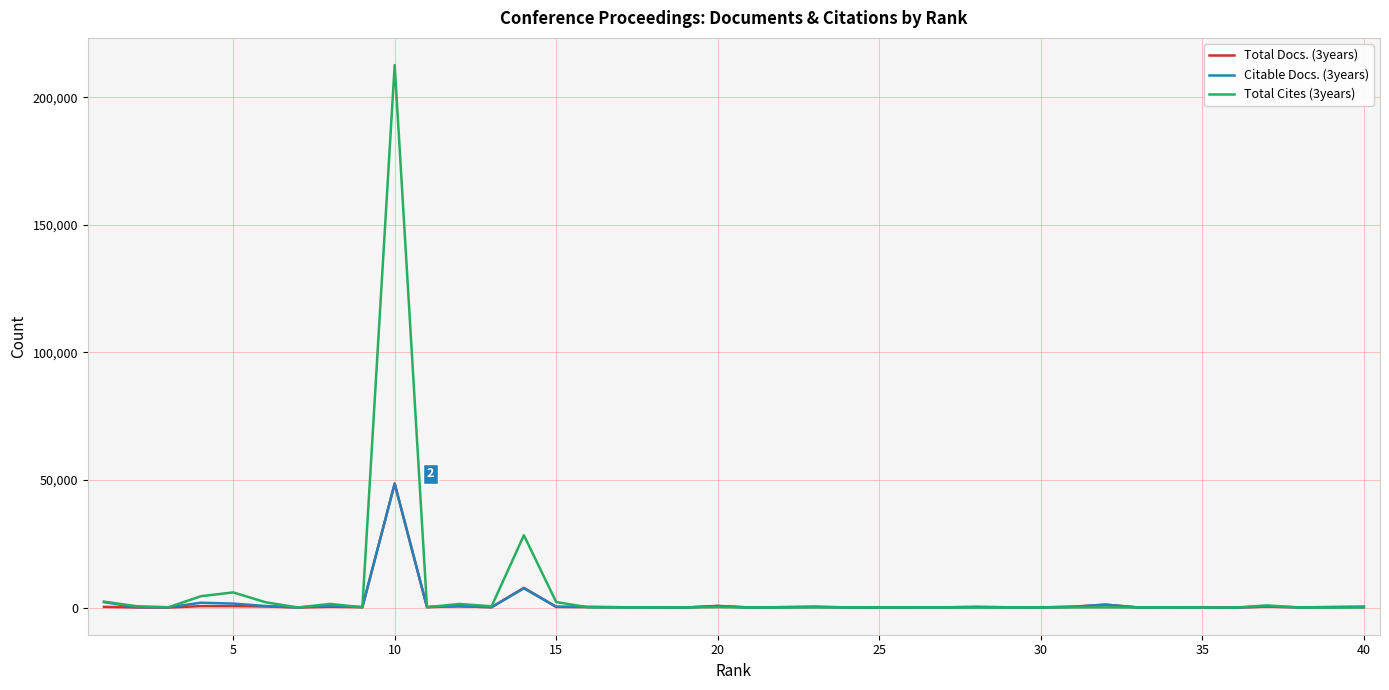

What is the greatest value displayed?

212658